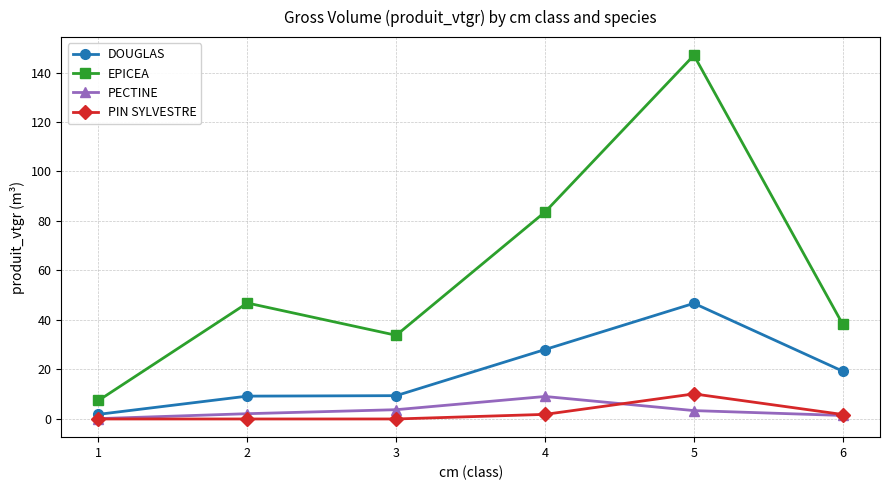

How many data points in PECTINE are less than 3?

3